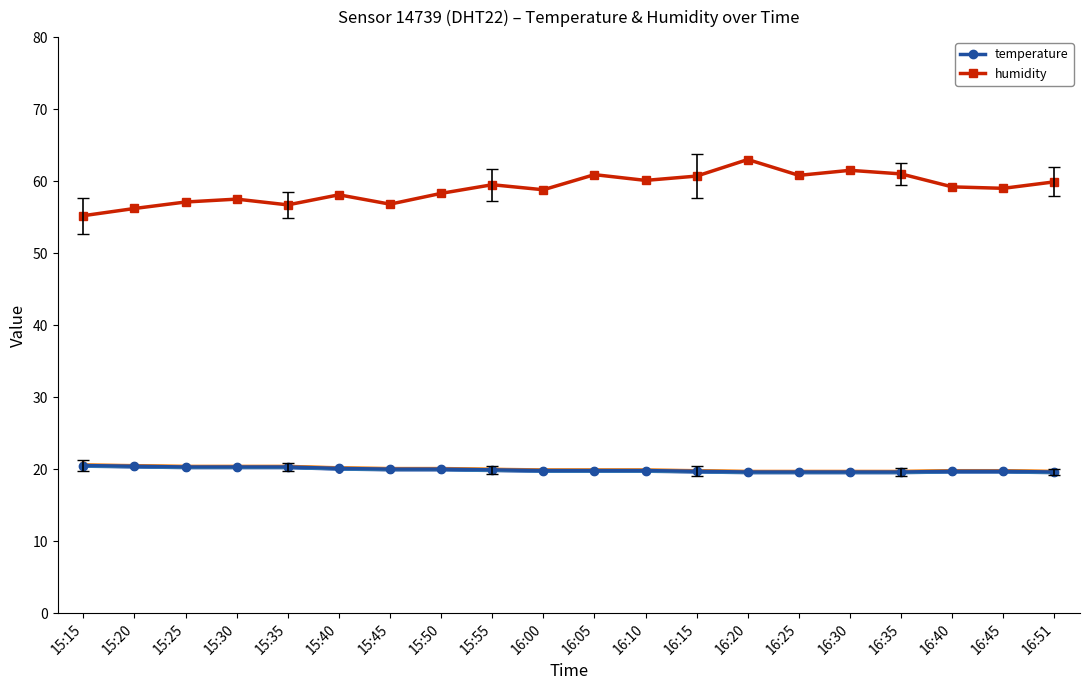

Does the chart have visible grid lines?

No